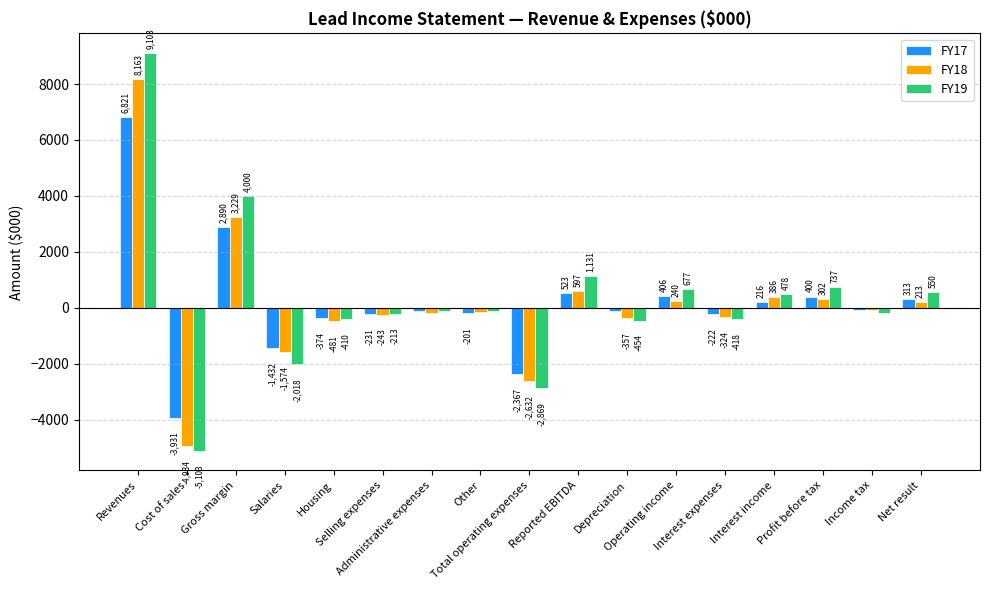

Reading left to right, list all the values displayed in this chart.

FY17: 6821	-3931	2890	-1432	-374	-231	-129	-201	-2367	523	-117	406	-222	216	400	-87	313
FY18: 8163	-4934	3229	-1574	-481	-243	-184	-150	-2632	597	-357	240	-324	386	302	-89	213
FY19: 9103	-5103	4000	-2018	-410	-213	-122	-106	-2869	1131	-454	677	-418	478	737	-187	550